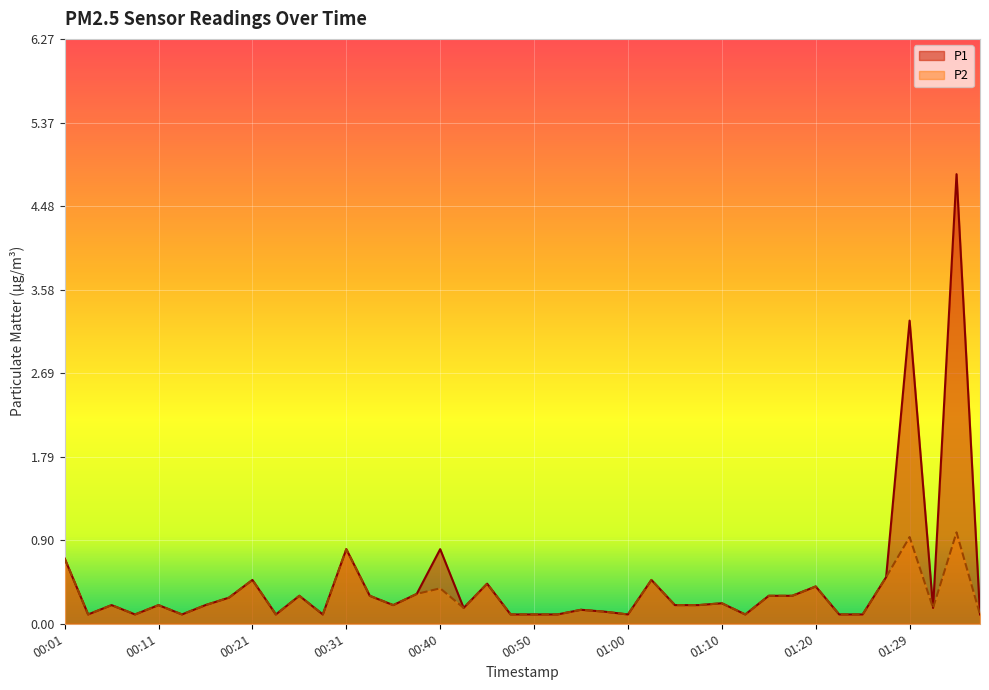

At which category is the sum across all series the highest?

01:34